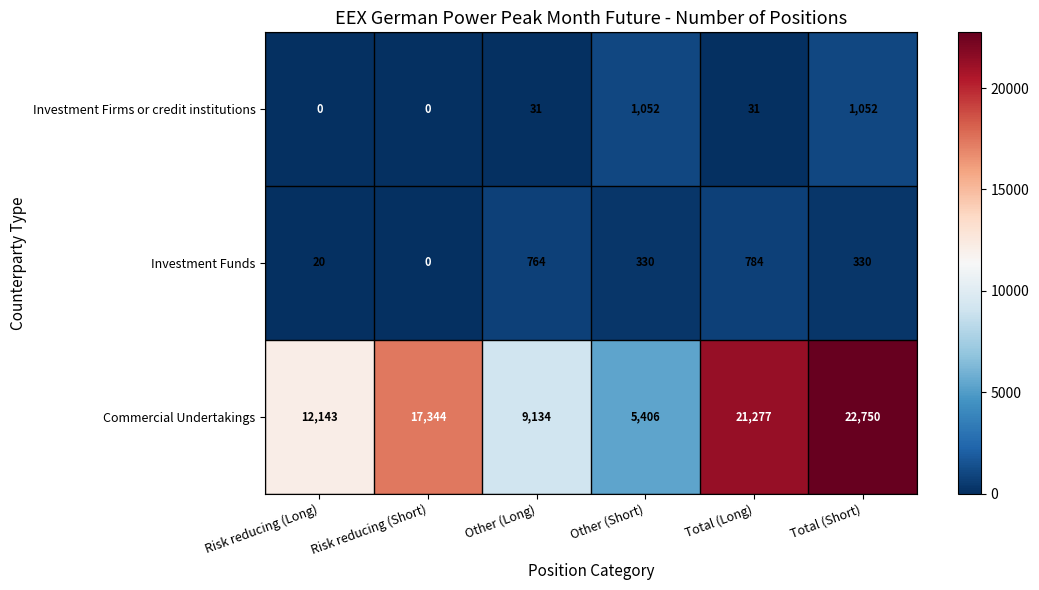

Is it true that Investment Firms or credit institutions equals -684 at Risk reducing (Short)?

False